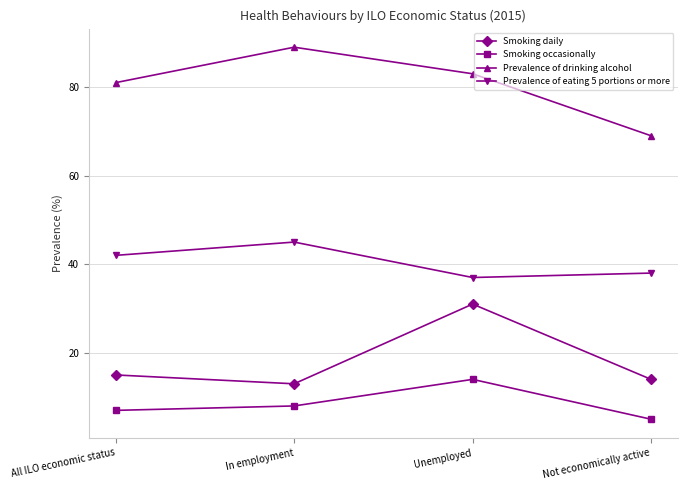

Where is Prevalence of drinking alcohol nearest to the value 79?

All ILO economic status